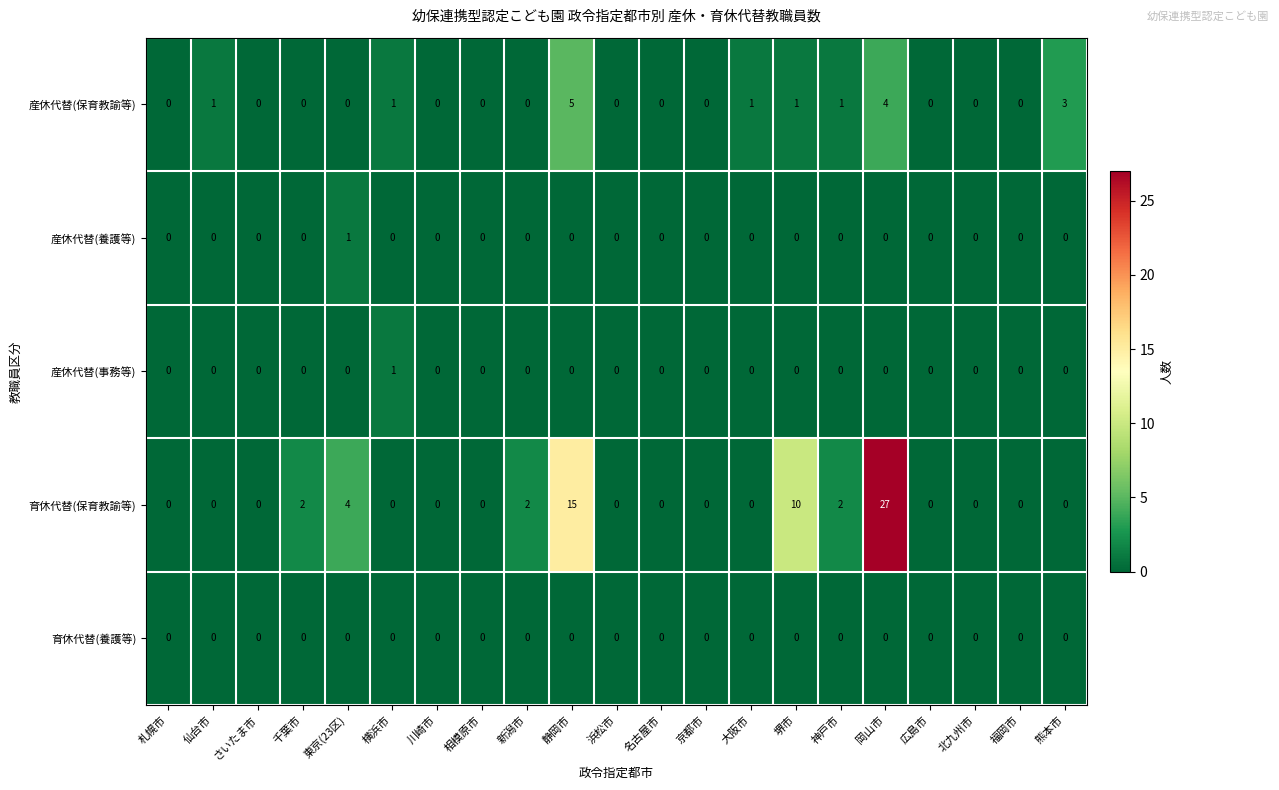

True or false: 育休代替(保育教諭等) has a value of 0 at 相模原市.

True